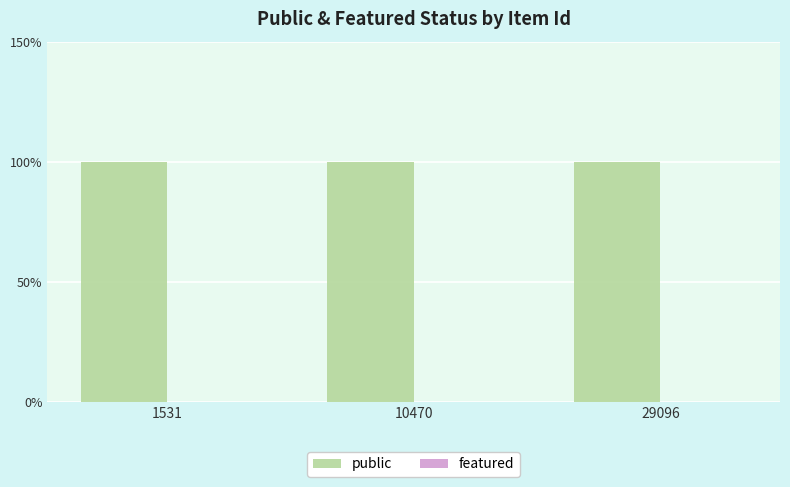

List the series in order of their peak value, lowest first.

featured, public